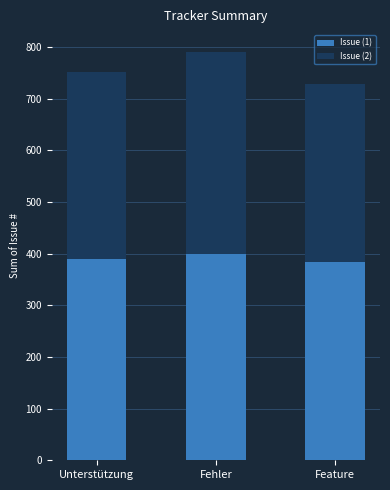

What is the sum of the Issue (1) values at Fehler and Unterstützung?

790